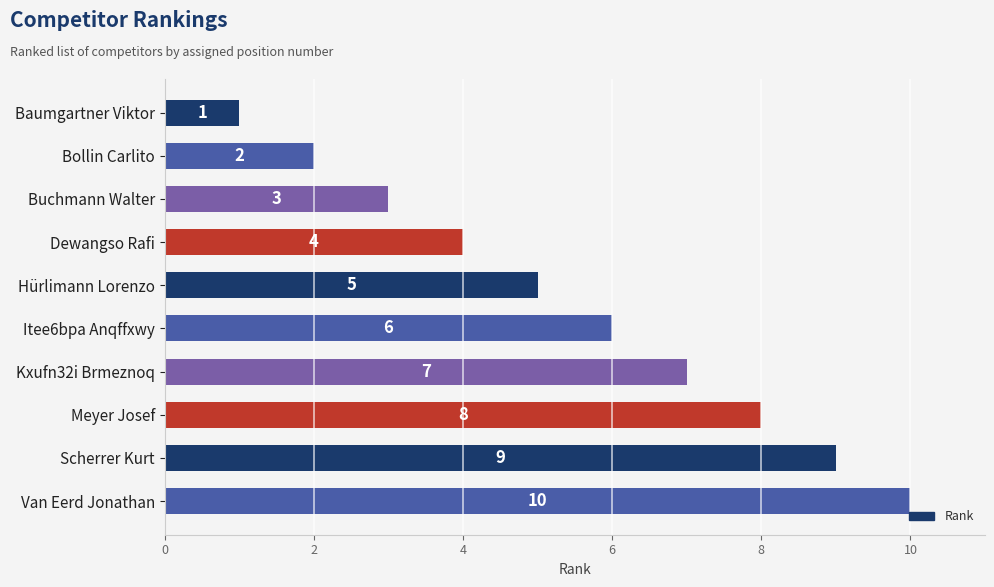

How many categories are shown in the chart?

10